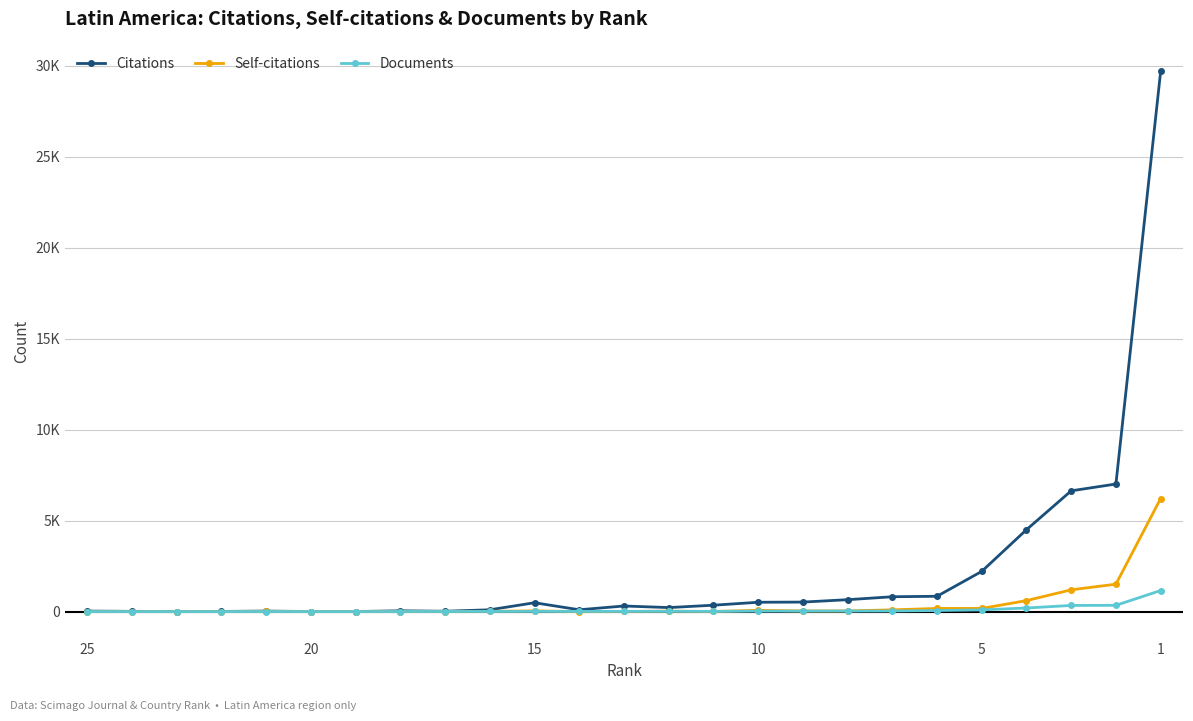

What is the maximum value shown in the chart?

29687